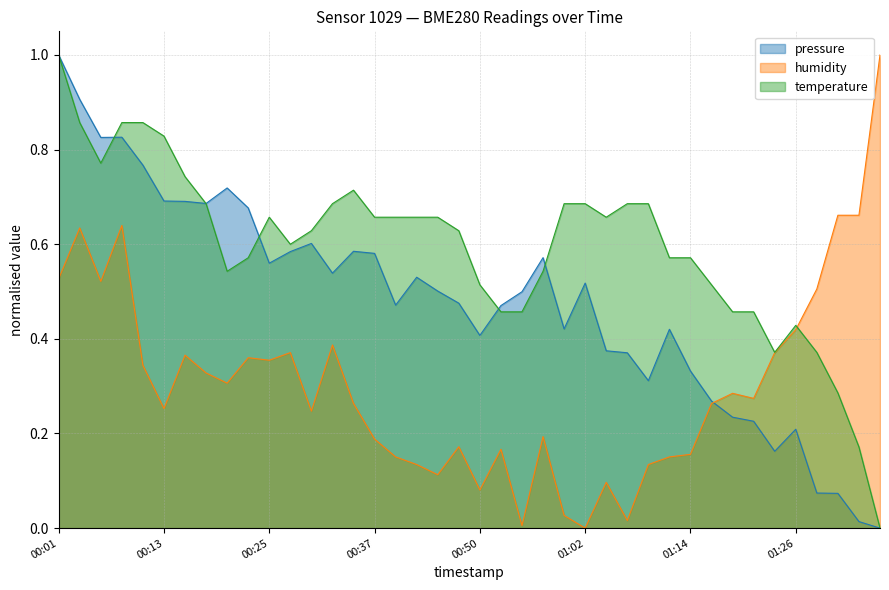

At which category is the sum across all series the highest?

00:01